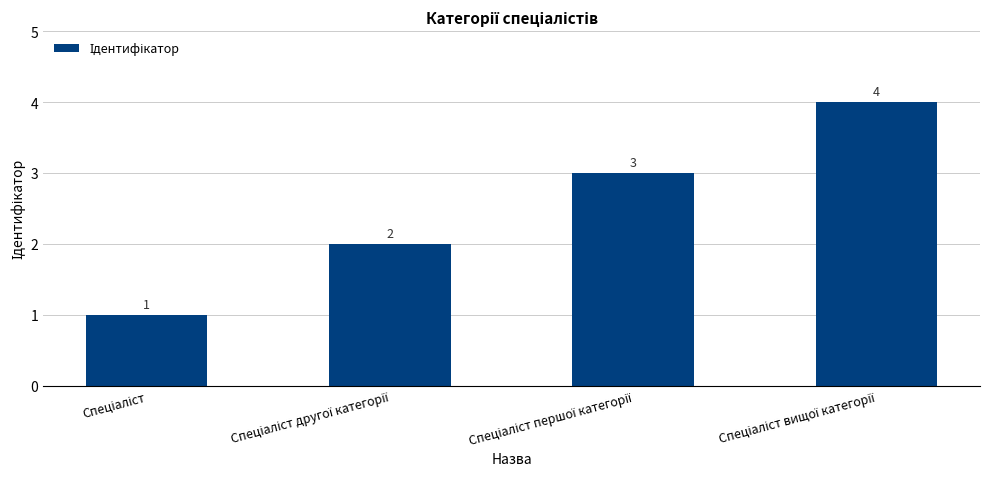

What is the value of the 2nd bar from the left?

2